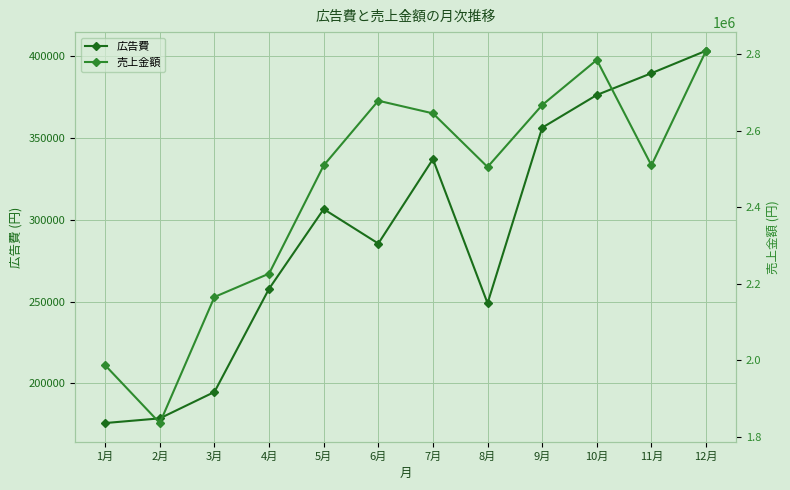

Where does the 広告費 series first go above 306535?

7月